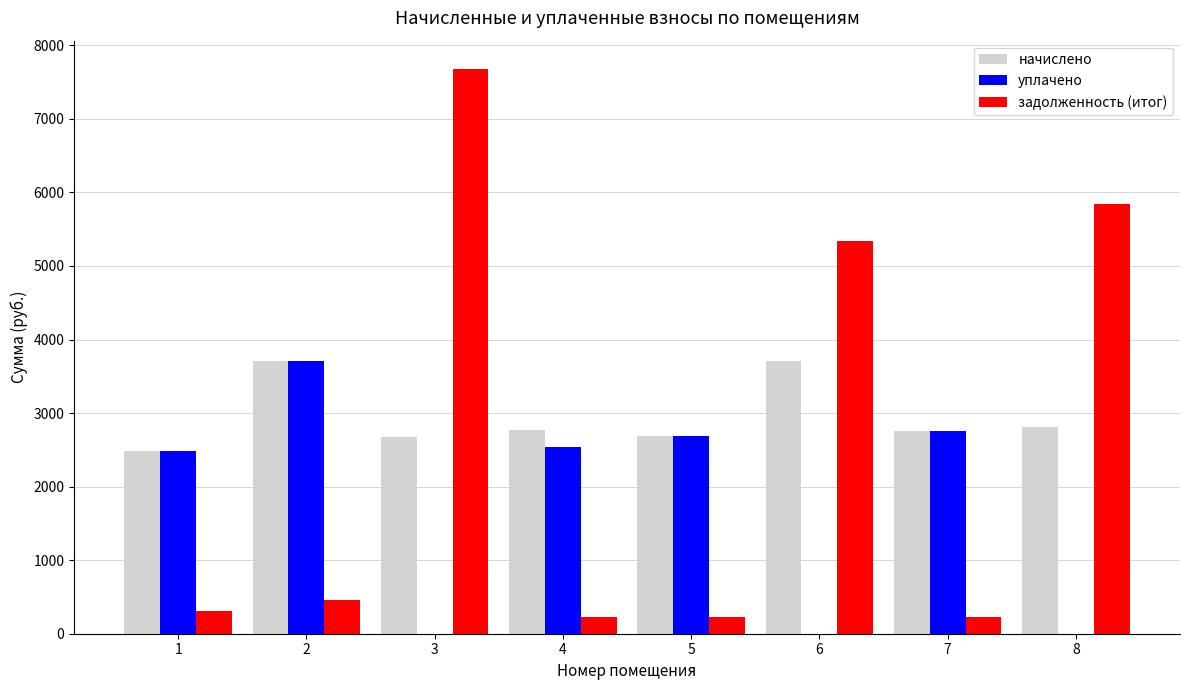

Which series has the largest total across all categories?

начислено